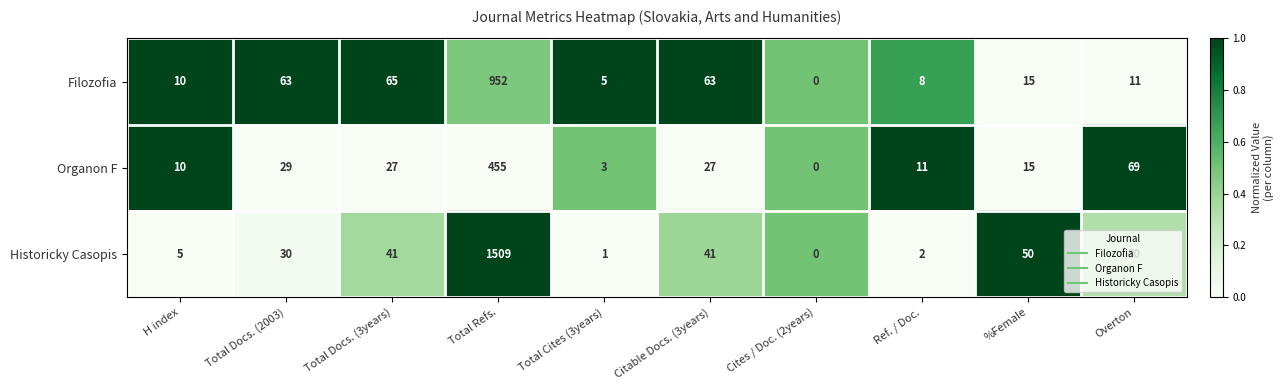

True or false: Organon F has a value of 16 at Total Docs. (3years).

False